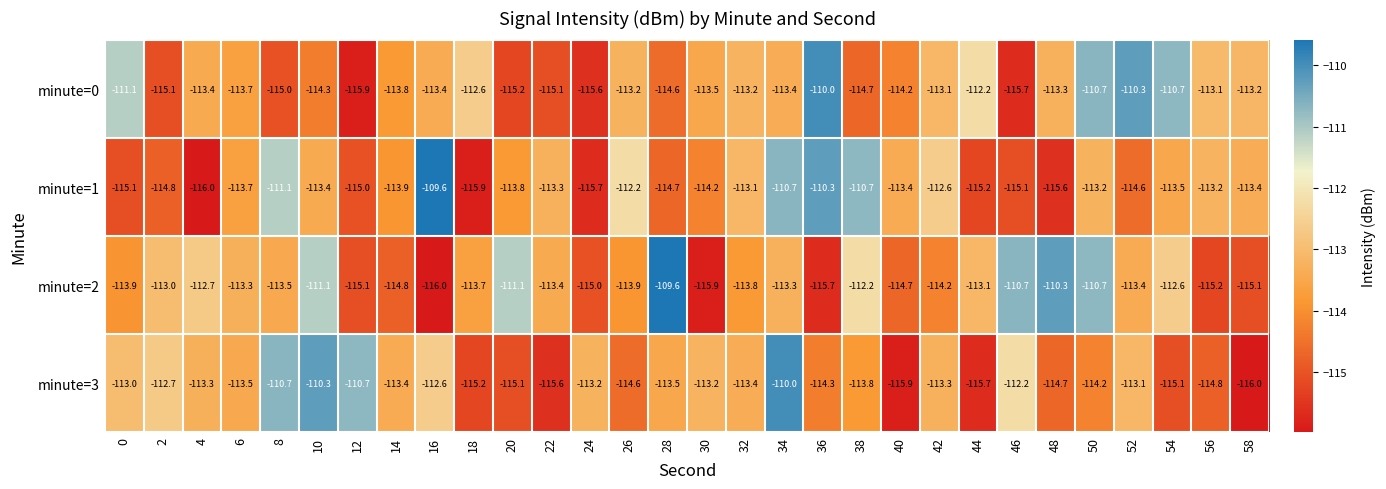

What is the average value of the minute=3 series?

-113.6